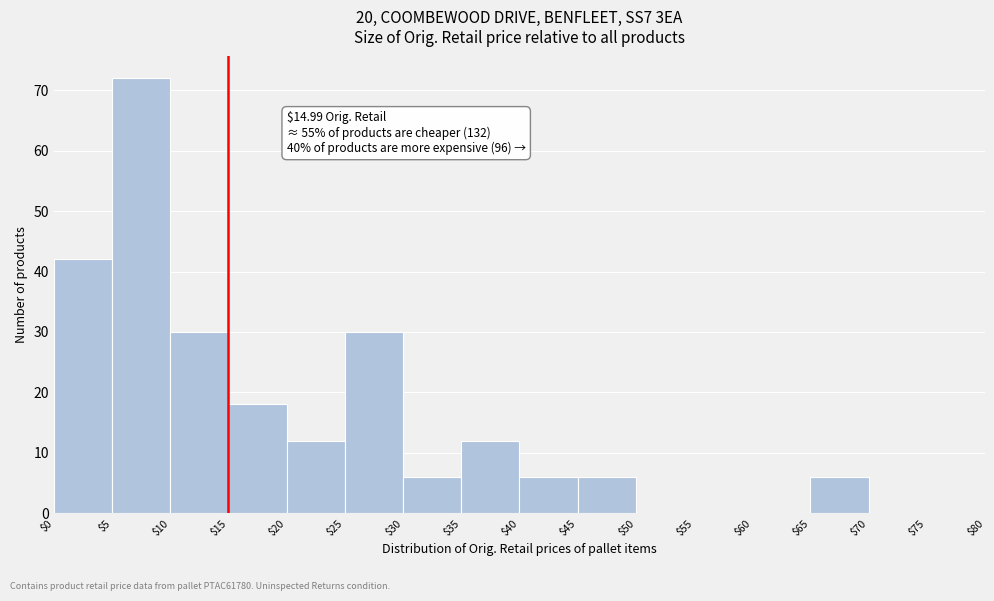

Over which range of the x-axis is the bar tallest?

$5 to $10